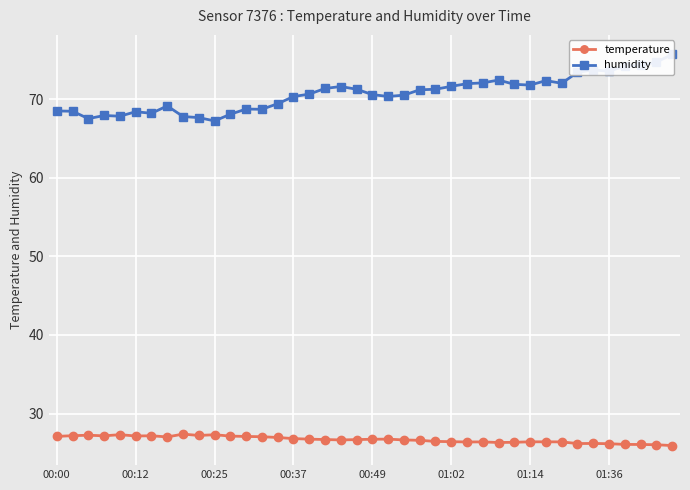

In temperature, how many points are higher than both neighbors (excluding endpoints)?

8